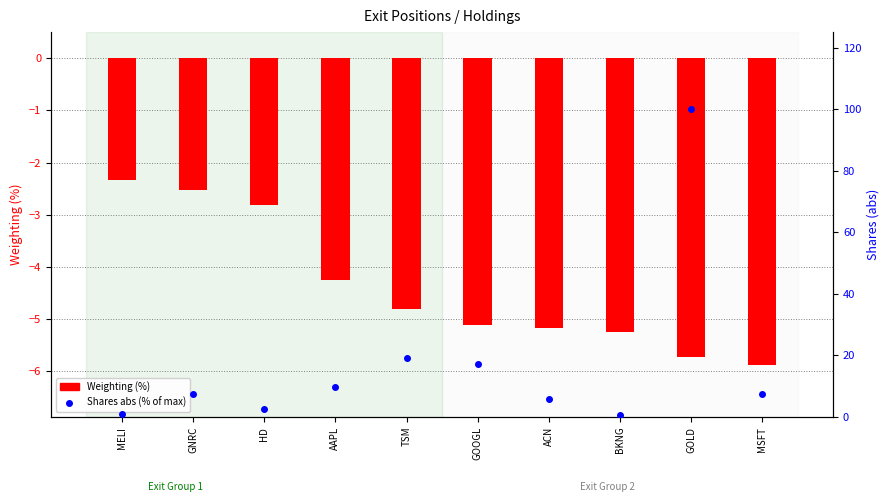

At which label does Shares (abs, % of max) reach its minimum?

BKNG